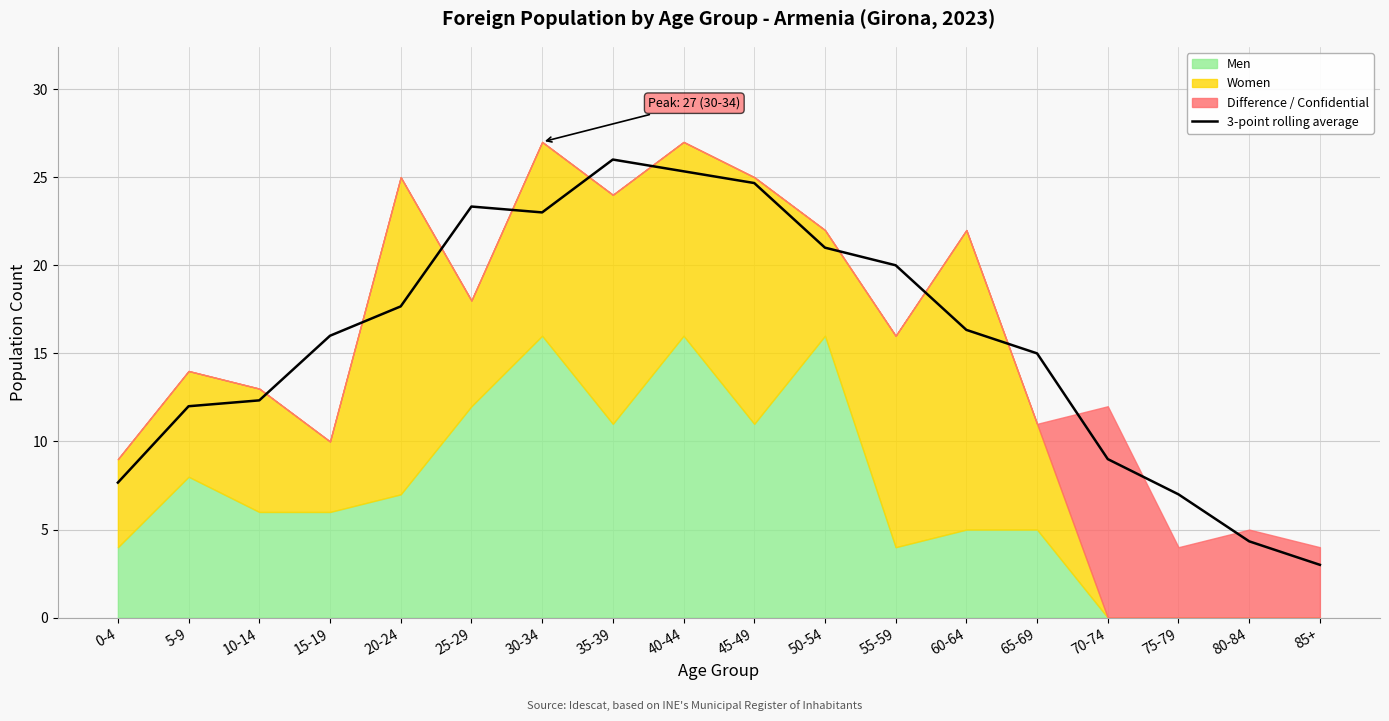

At which category does the data reach its first local peak?

25-29